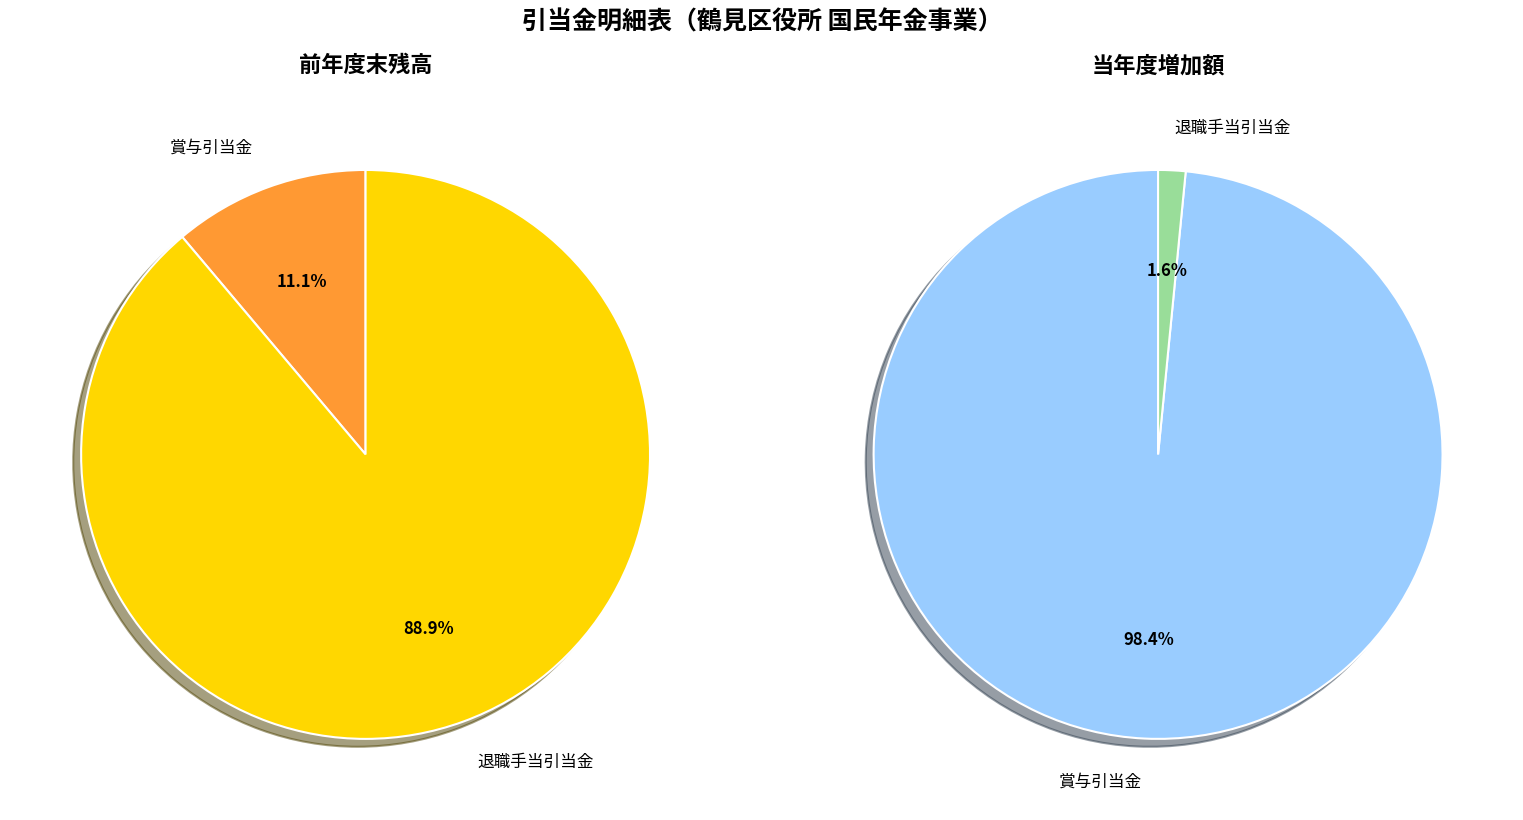

Does any single category account for the majority?

Yes